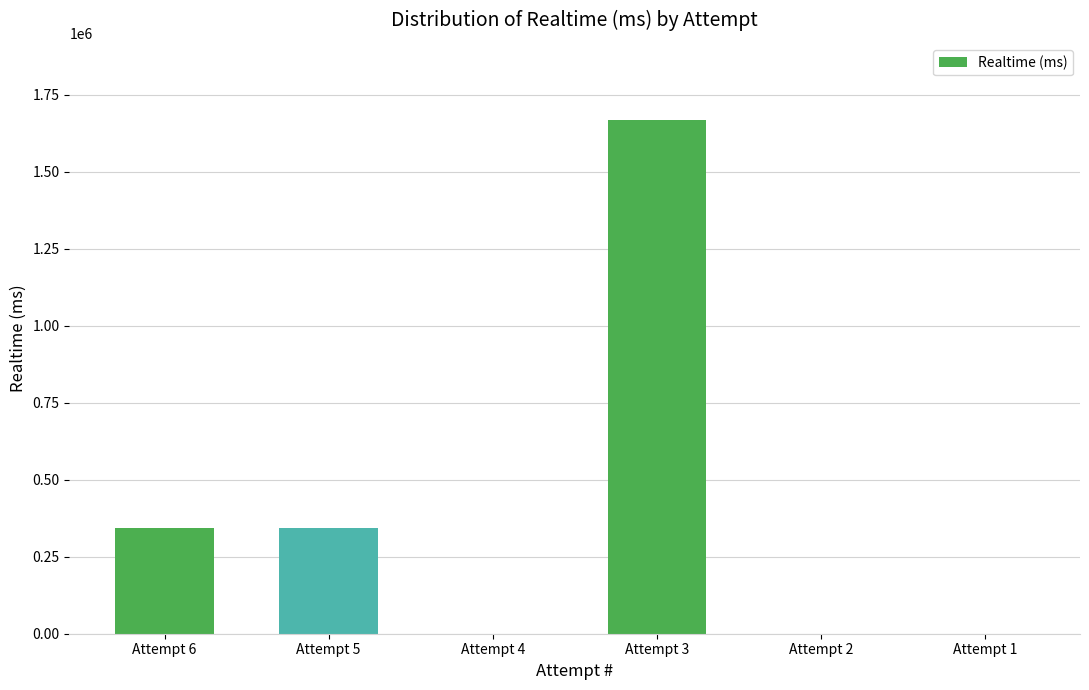

Which category has the highest value across all series?

Attempt 3